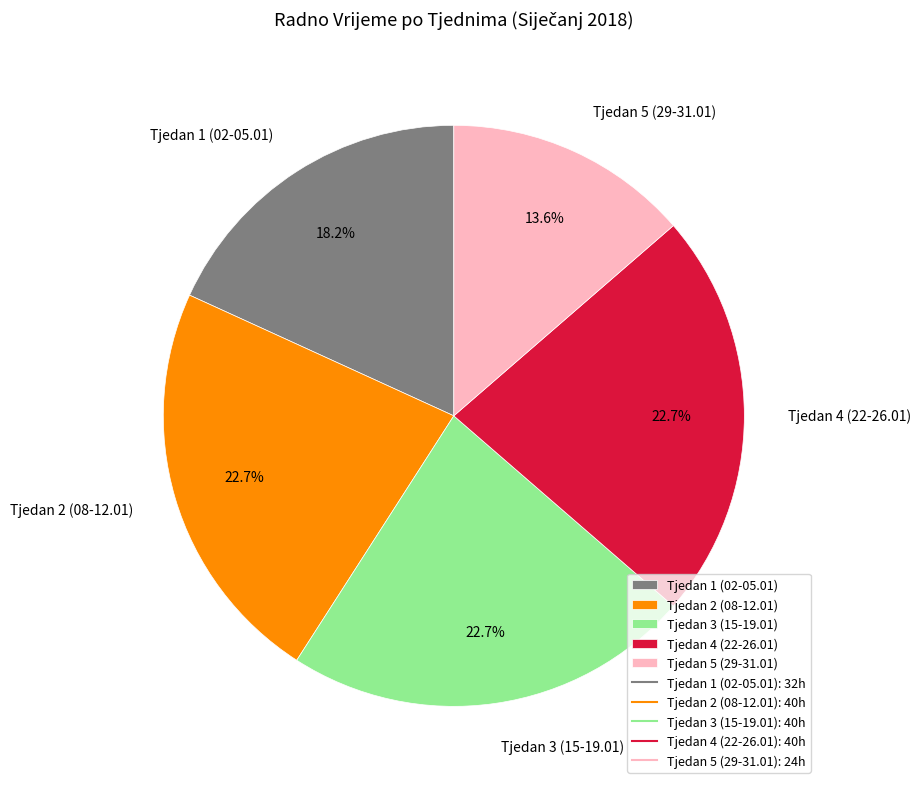

What portion of the pie excludes Tjedan 5 (29-31.01)?

86.4%